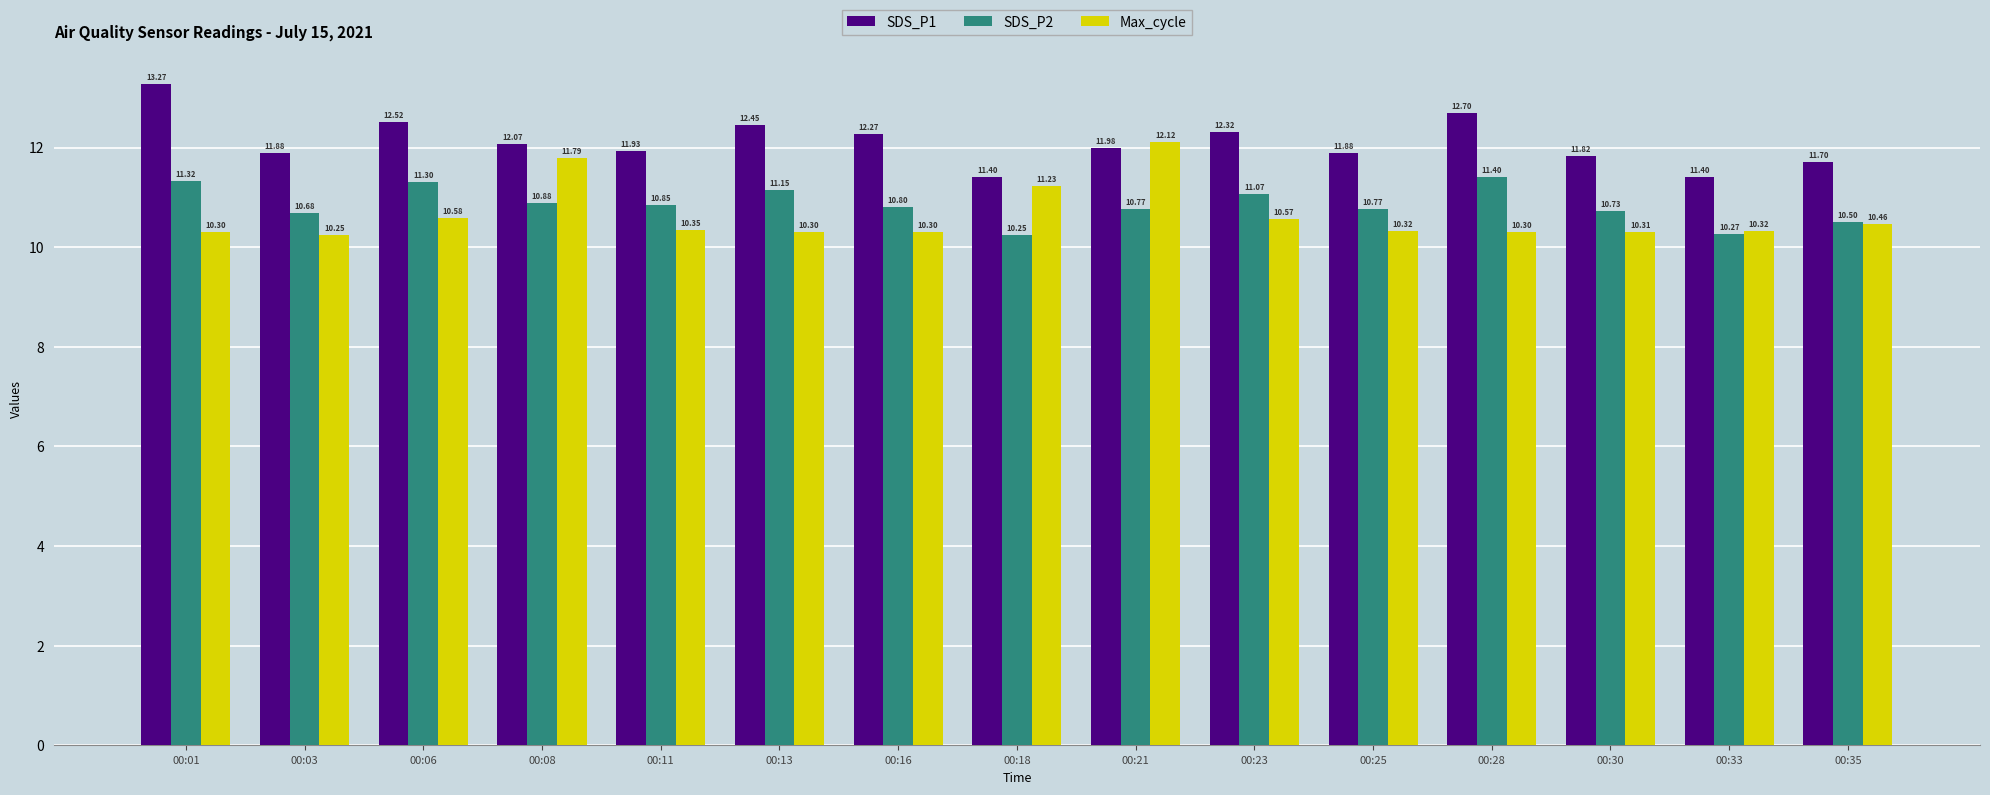

At 00:30, list the series in order from largest to smallest.

SDS_P1, SDS_P2, Max_cycle